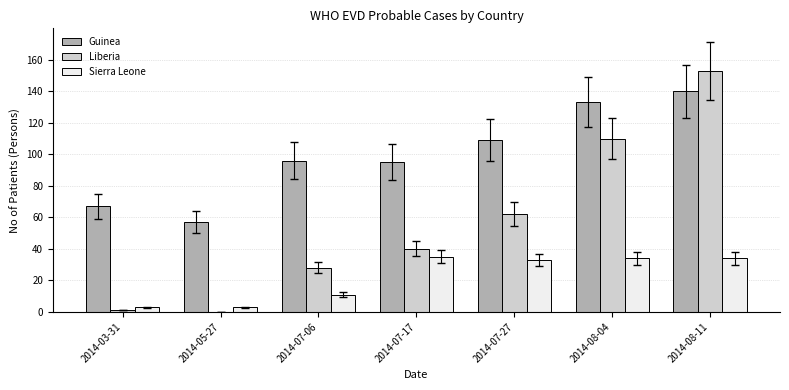

Which label corresponds to the largest value in the chart?

2014-08-11